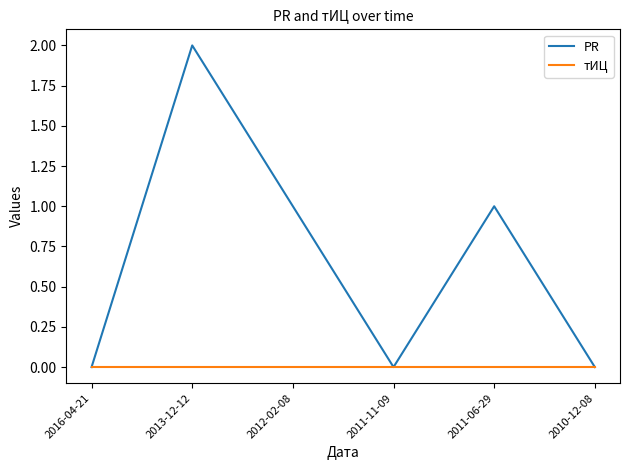

The value of PR at 2013-12-12 is 3. True or false?

False